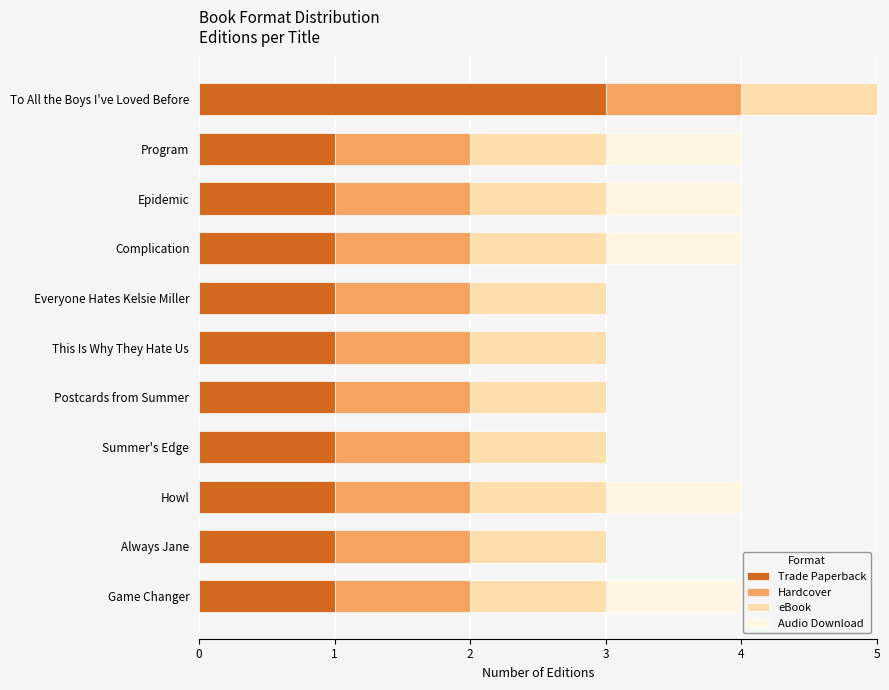

At which category is the sum across all series the highest?

To All the Boys I've Loved Before